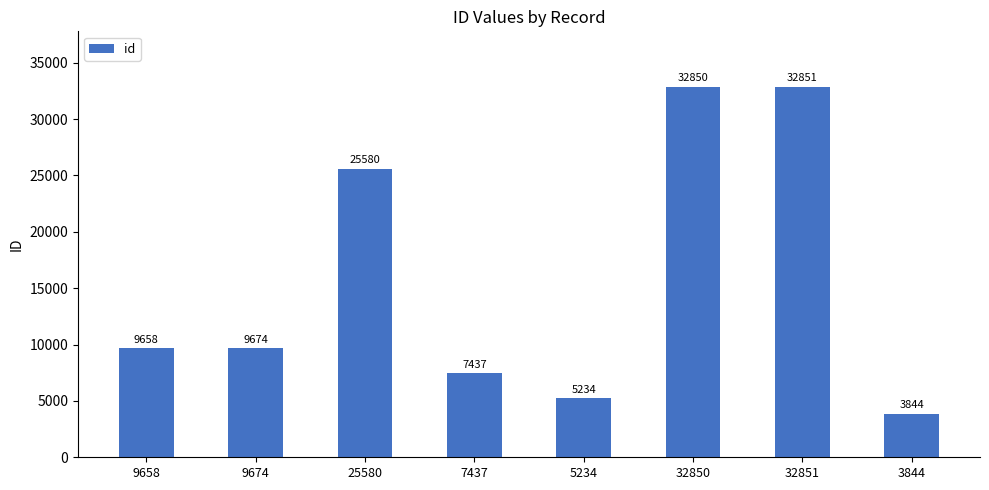

List the labels in order of value, smallest first.

3844, 5234, 7437, 9658, 9674, 25580, 32850, 32851